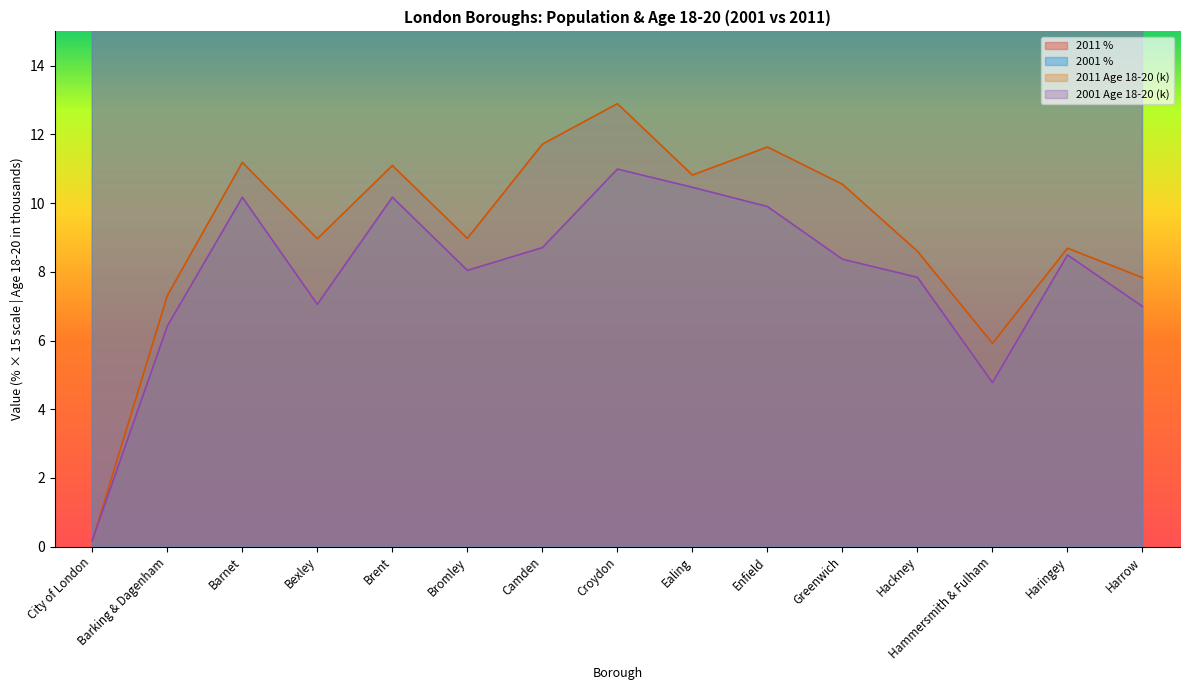

Reading left to right, list all the values displayed in this chart.

2011 Age 18-20: 0.2	7.3	11.2	9.0	11.1	9.0	11.7	12.9	10.8	11.6	10.6	8.6	5.9	8.7	7.8
2001 Age 18-20: 0.2	6.4	10.2	7.1	10.2	8.0	8.7	11.0	10.5	9.9	8.4	7.8	4.8	8.5	7.0
2011 %: 32.9	59.0	47.1	58.0	53.5	43.5	79.8	53.2	47.9	55.9	62.2	52.4	48.7	51.1	49.1
2001 %: 39.1	58.7	48.5	48.5	57.9	40.8	65.9	49.9	52.1	54.3	58.6	58.0	43.4	58.8	50.7